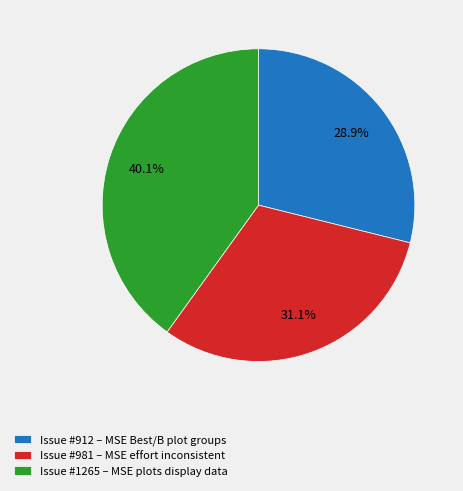

Between Issue #1265 – MSE plots display data and Issue #981 – MSE effort inconsistent, which is larger?

Issue #1265 – MSE plots display data